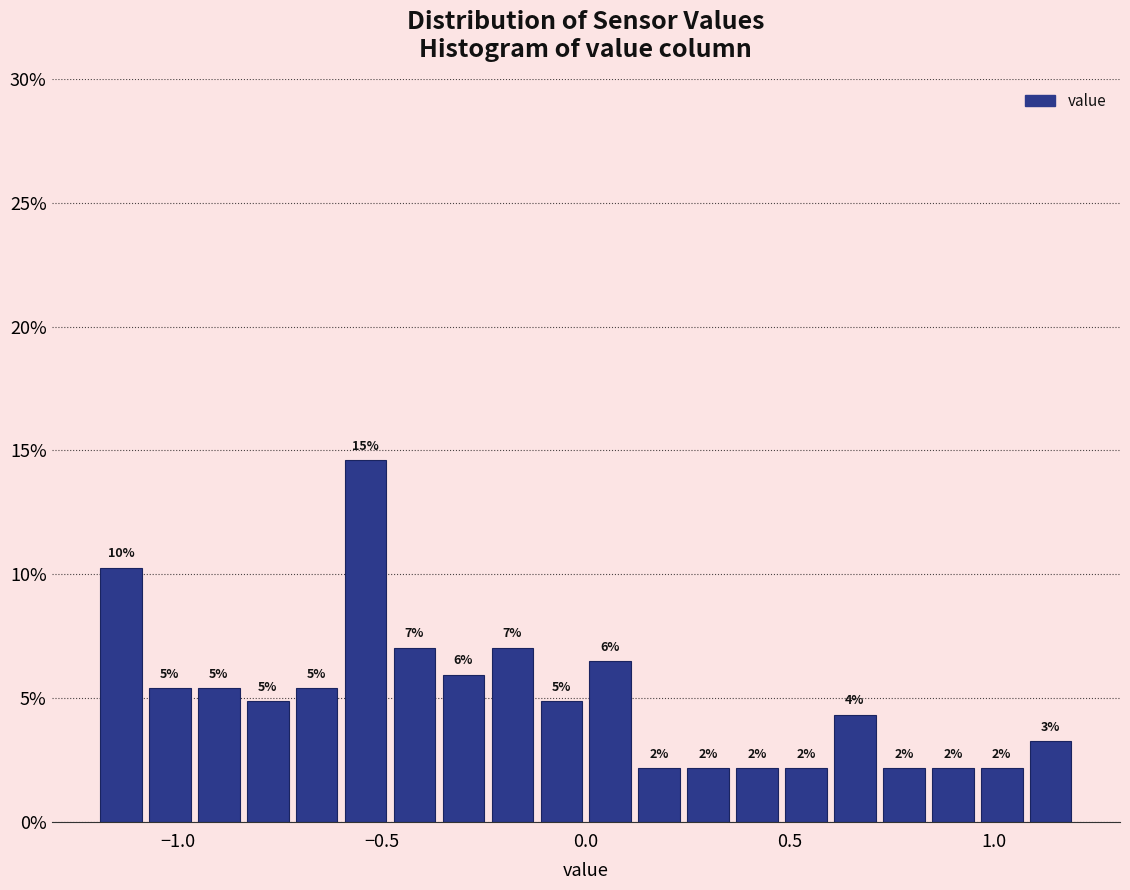

Around what value on the x-axis is the tallest bar? Give the approximate position of its centre, as read against the axis.

-0.55